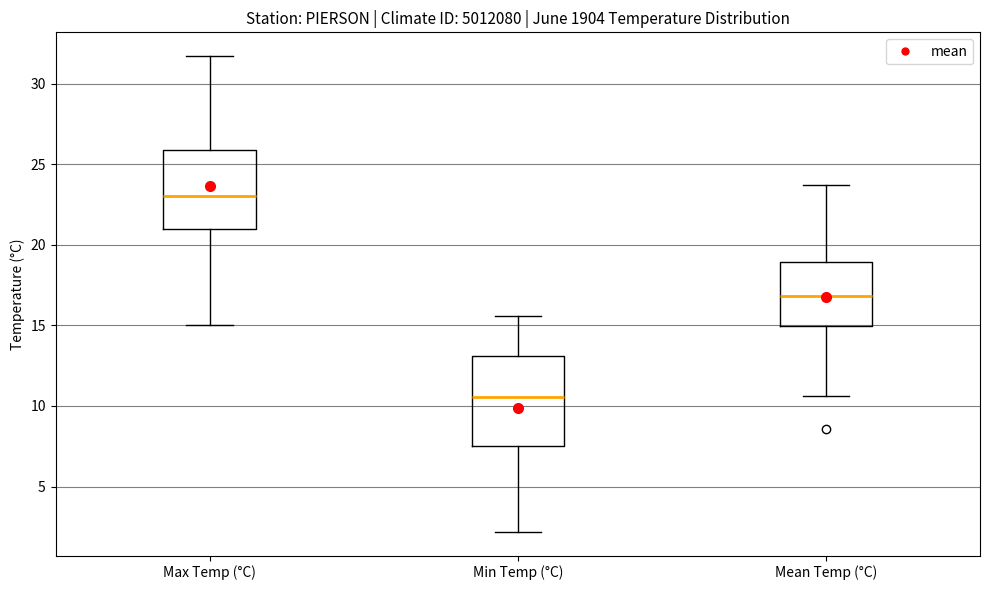

Where is the lower edge of the box for Mean Temp (°C) on the y-axis? The values are not printed on the chart, so give them approximately, as read against the axis.

15.0